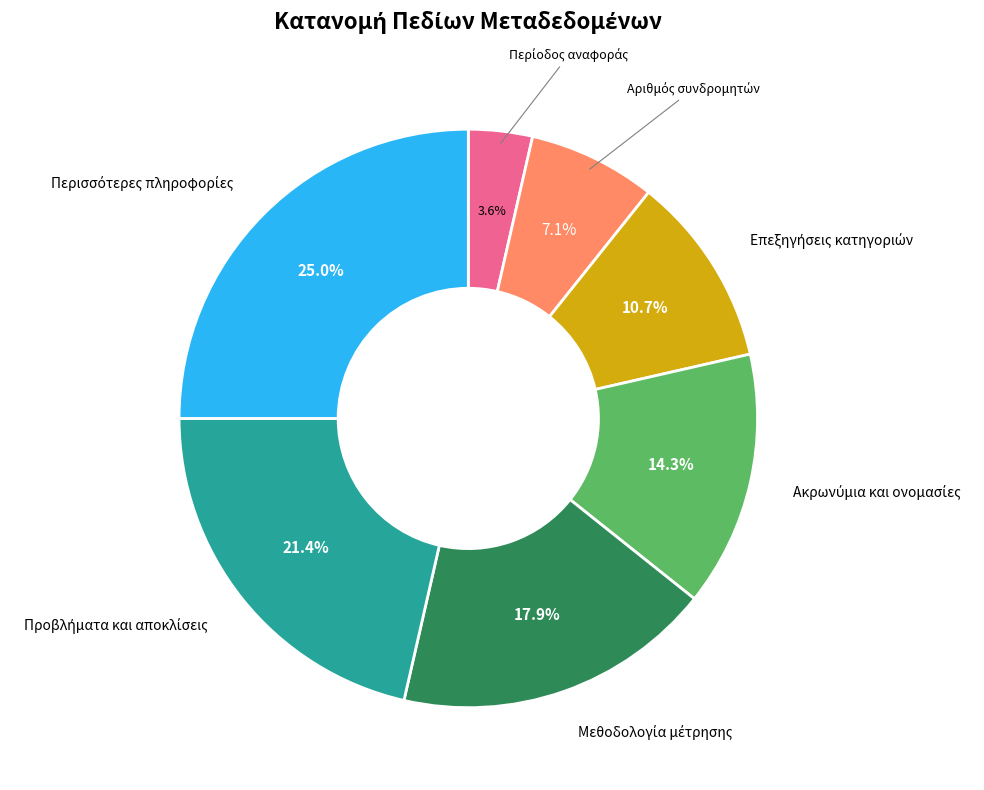

Does any single category account for the majority?

No